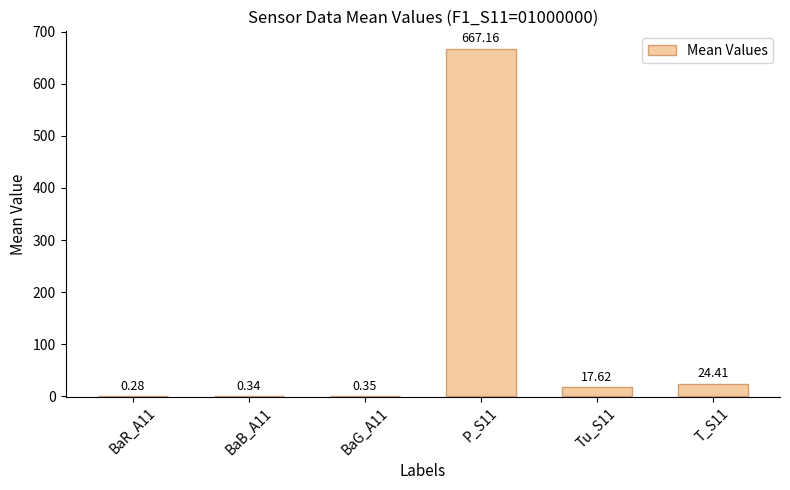

What is the sum of all values?

710.2